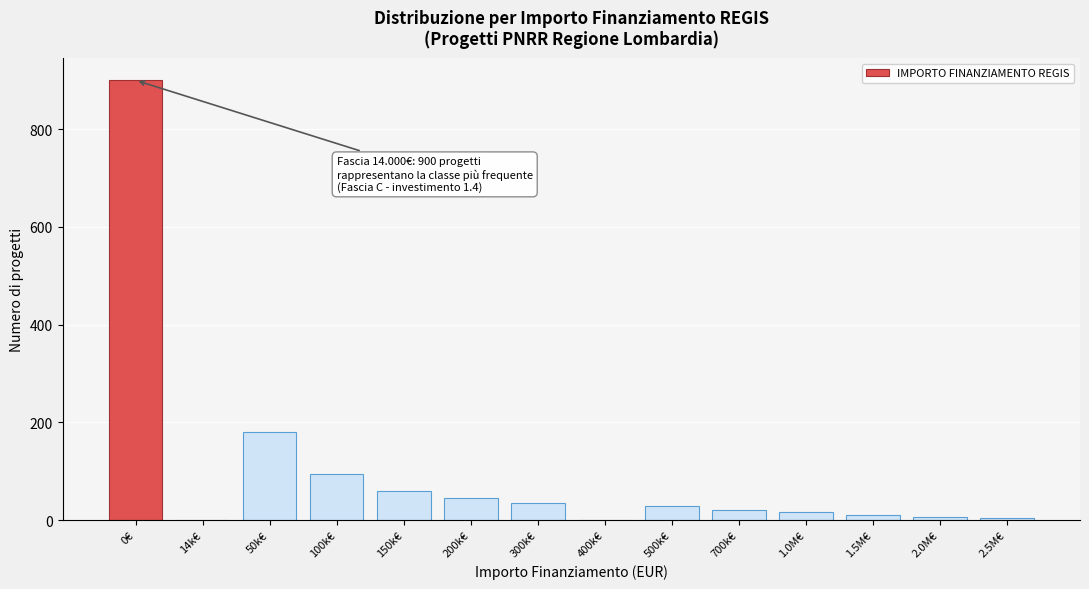

Which has a higher value, 0€ or 200k€?

0€